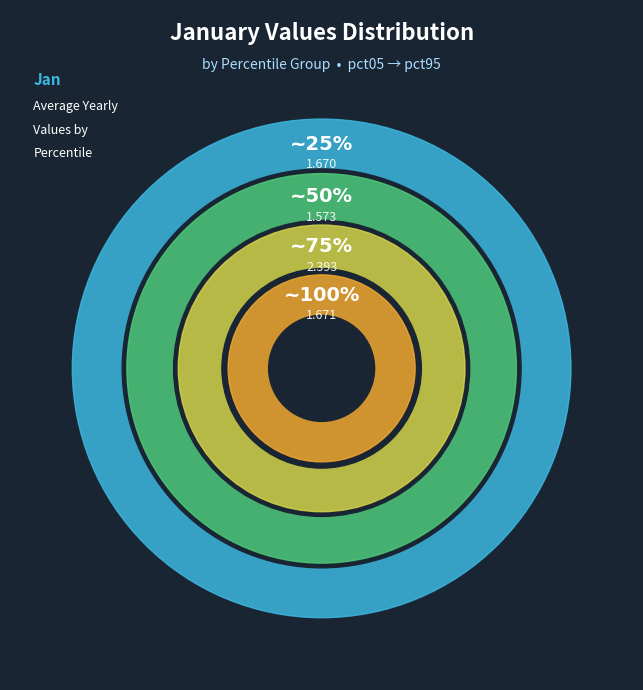

Is there any slice that represents more than half of the pie?

No